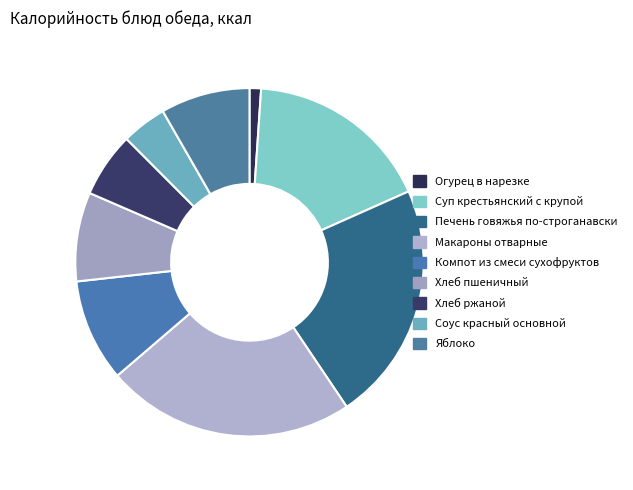

Does Хлеб пшеничный account for over 50% of the chart?

No